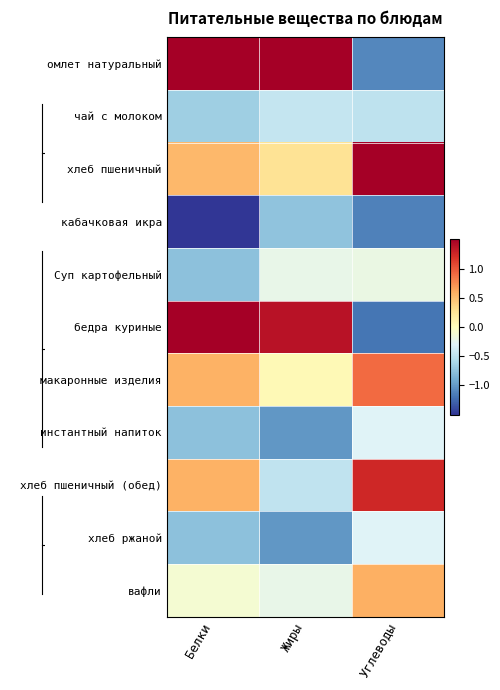

Reading right to left, transcribe all the data shown in this chart.

омлет натуральный: Углеводы=-1.1	Жиры=2.4	Белки=1.6
чай с молоком: Углеводы=-0.5	Жиры=-0.5	Белки=-0.7
хлеб пшеничный: Углеводы=2.0	Жиры=0.3	Белки=0.5
кабачковая икра: Углеводы=-1.1	Жиры=-0.7	Белки=-1.7
Суп картофельный: Углеводы=-0.2	Жиры=-0.2	Белки=-0.8
бедра куриные: Углеводы=-1.2	Жиры=1.4	Белки=1.6
макаронные изделия: Углеводы=0.9	Жиры=0.1	Белки=0.6
инстантный напиток: Углеводы=-0.3	Жиры=-1.0	Белки=-0.8
хлеб пшеничный (обед): Углеводы=1.2	Жиры=-0.5	Белки=0.6
хлеб ржаной: Углеводы=-0.3	Жиры=-1.0	Белки=-0.8
вафли: Углеводы=0.6	Жиры=-0.2	Белки=-0.1